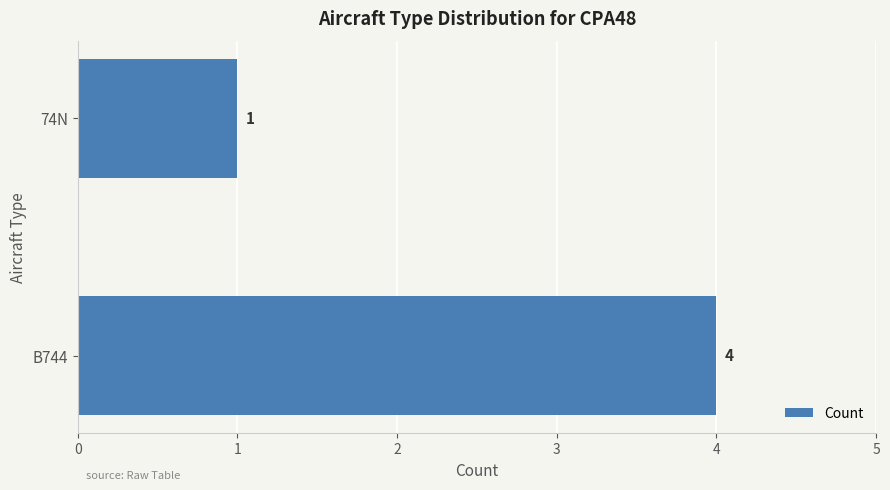

Where is the data nearest to the value 2?

74N